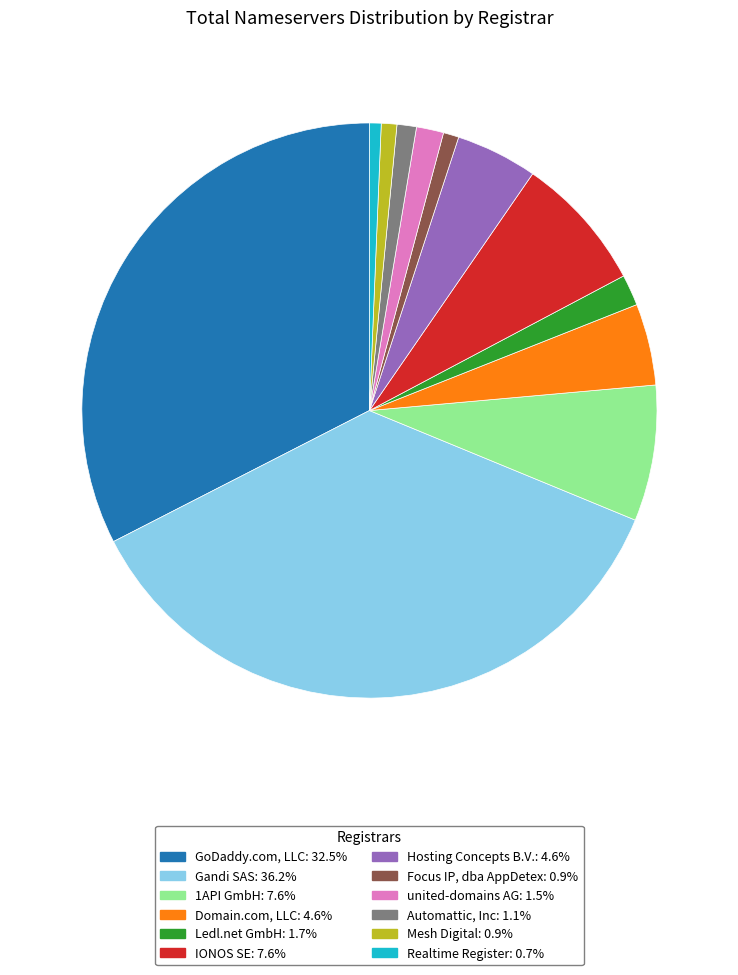

Count the number of slices in the pie.

12